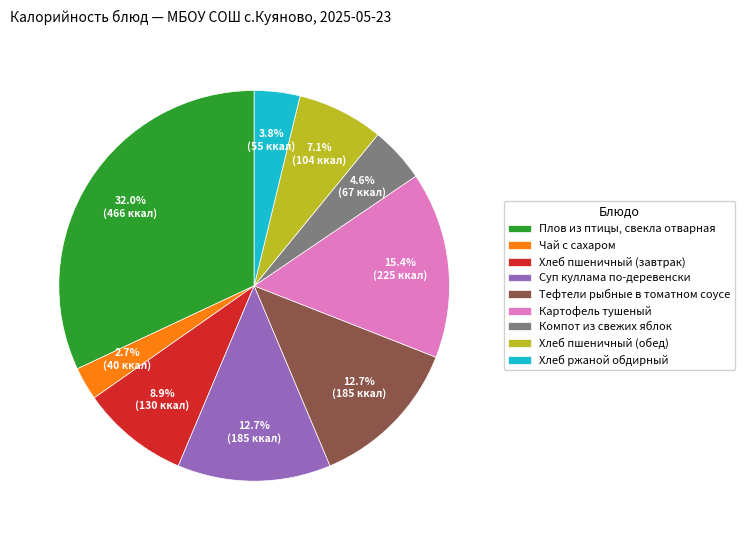

Does Суп куллама по-деревенски represent more than half of the total?

No